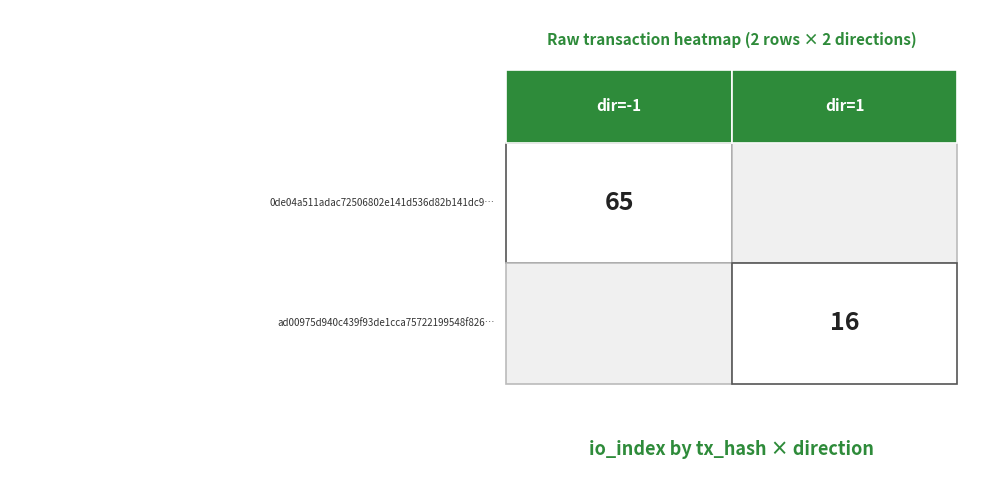

What is the total value across all series at io_index?

81